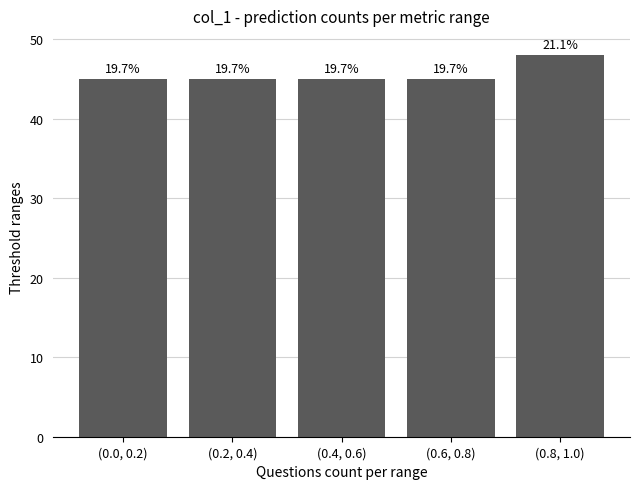

Reading left to right, what are all the values shown in this chart?

45	45	45	45	48